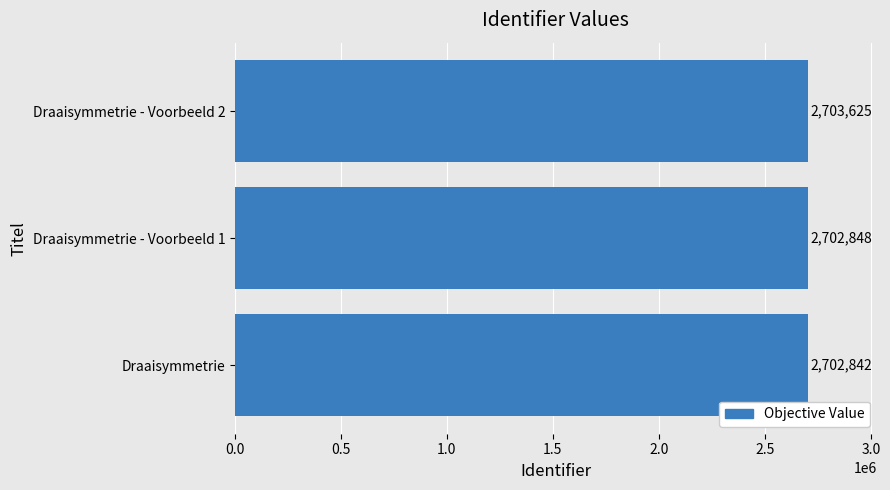

What is the average value?

2703105